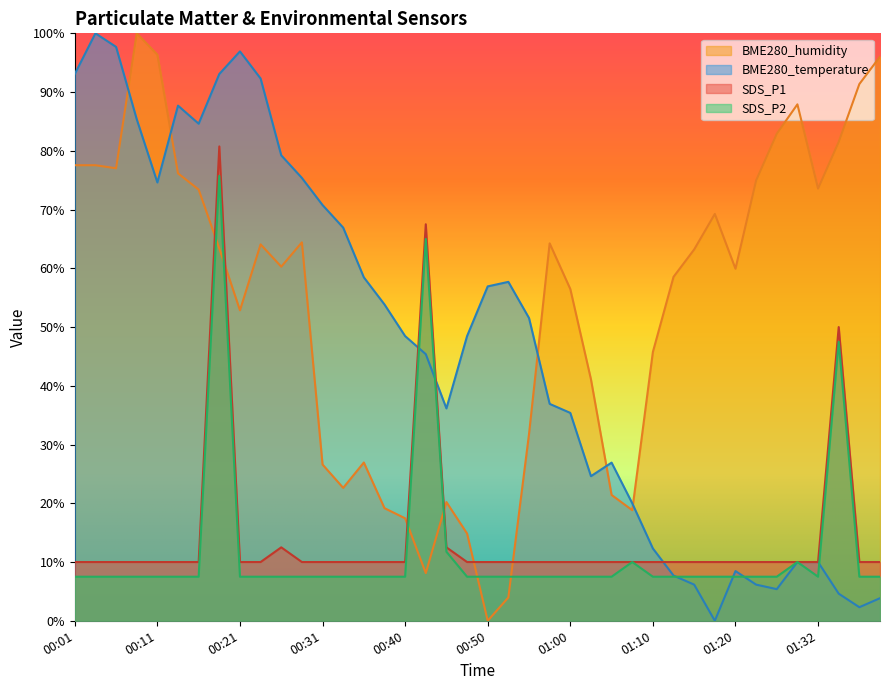

What is the difference between the maximum and minimum values in the SDS_P2 series?

68.2